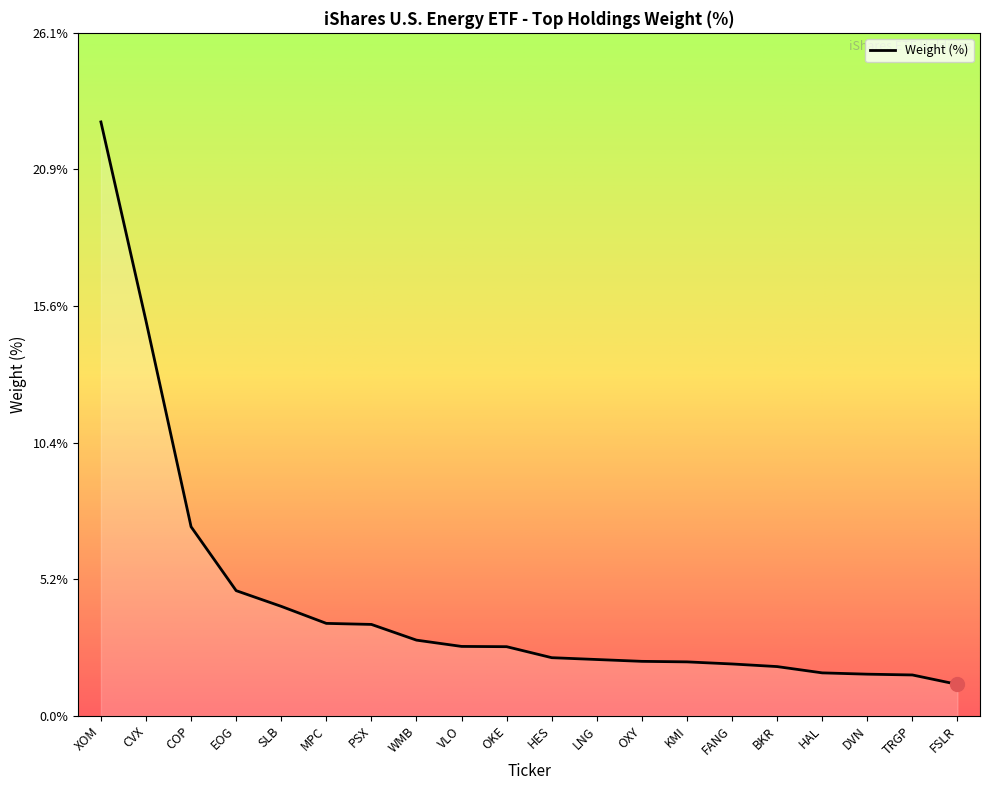

What position from the right is FSLR?

1